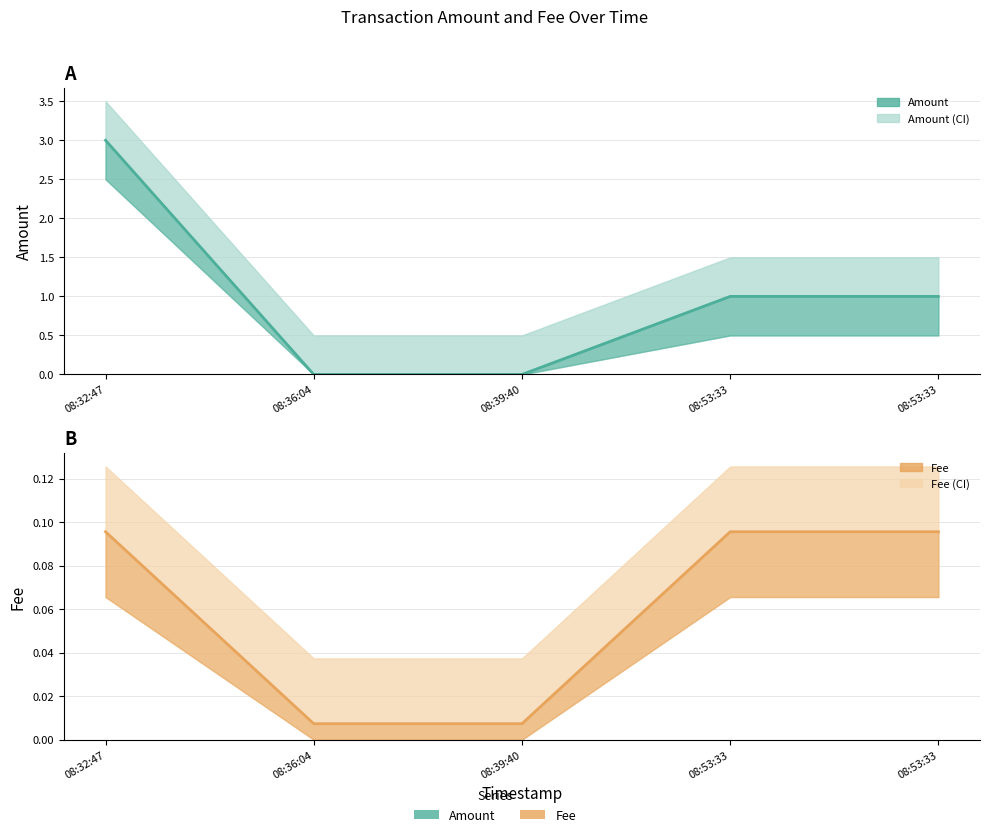

At 08:32:47, list the series in order from smallest to largest.

Fee (line), Amount (line)